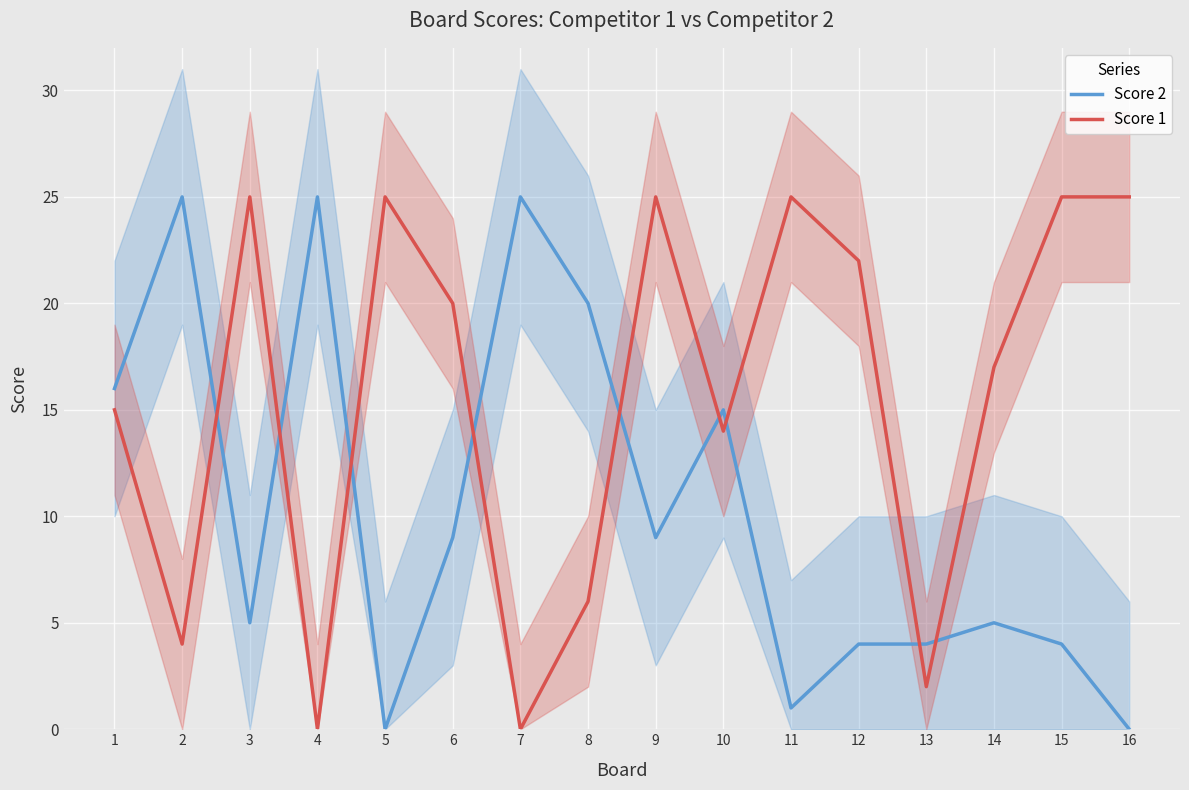

True or false: Score 1 and Score 2 cross at least once.

True